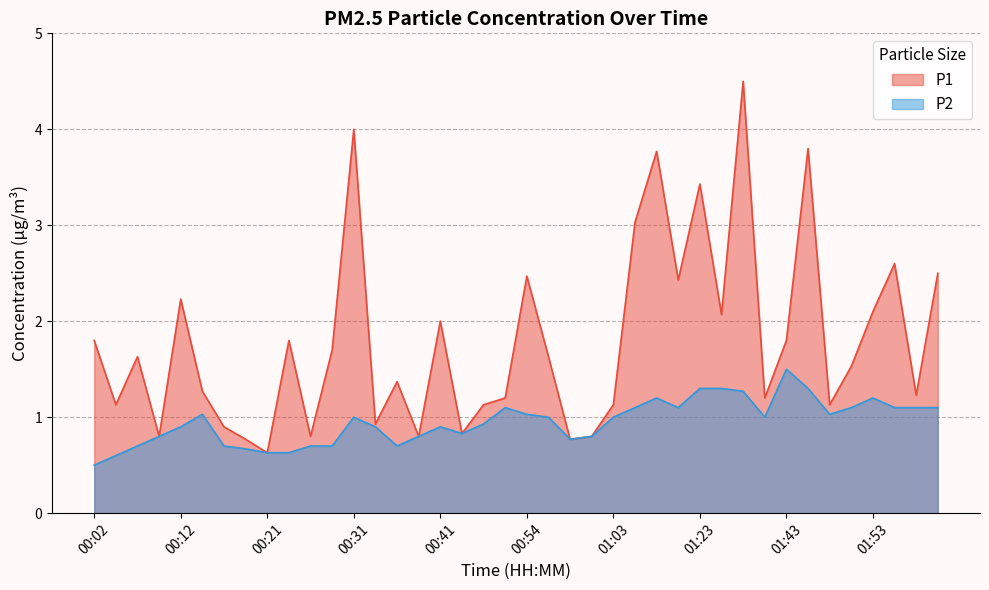

How many series are shown in this chart?

2